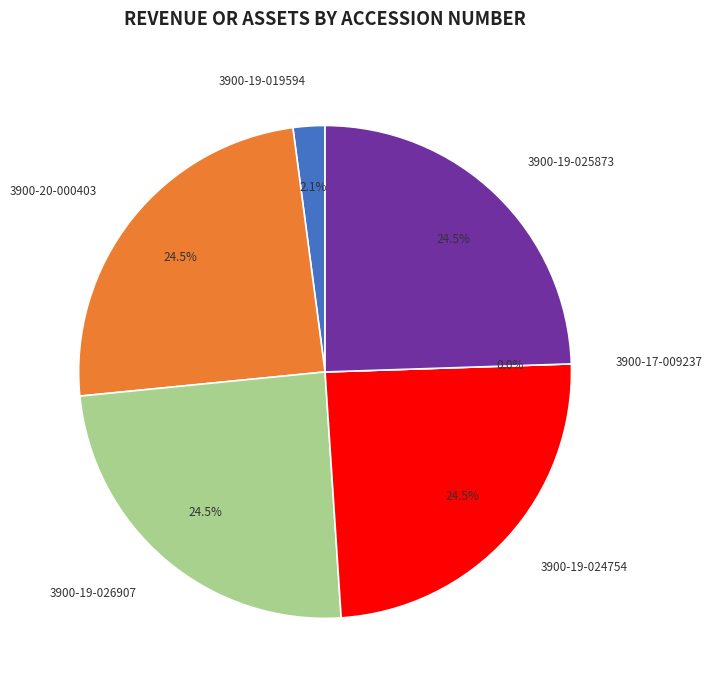

How many slices are in this pie chart?

6